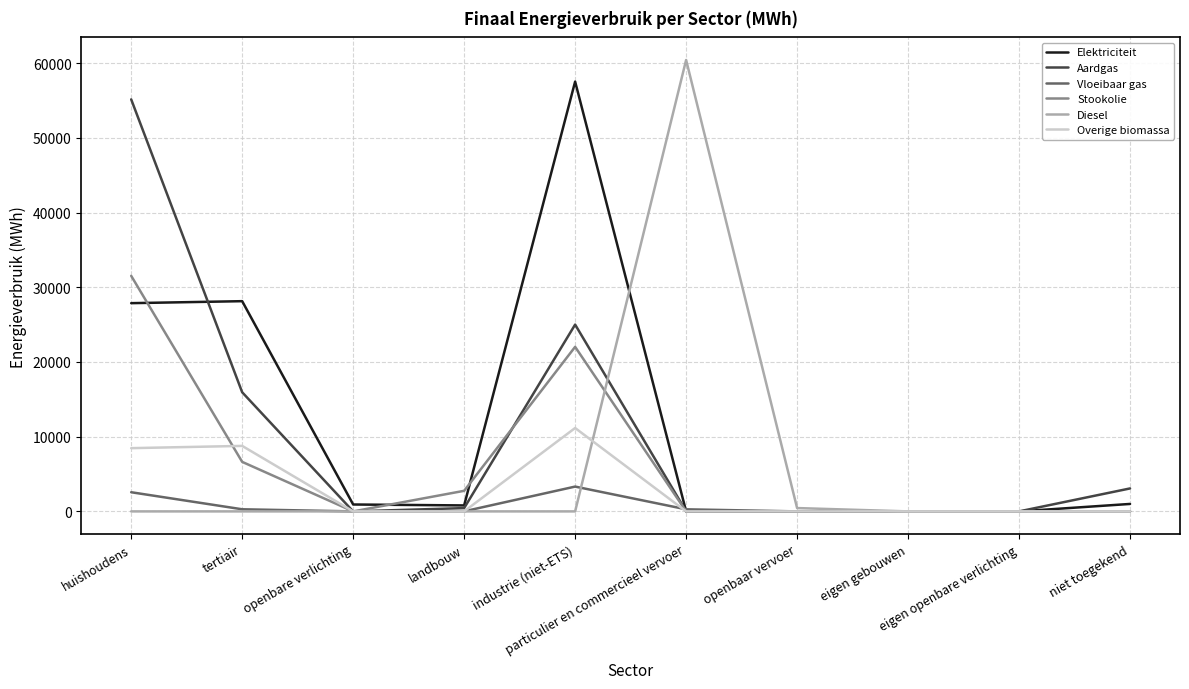

What is the maximum value for Diesel?

60424.2